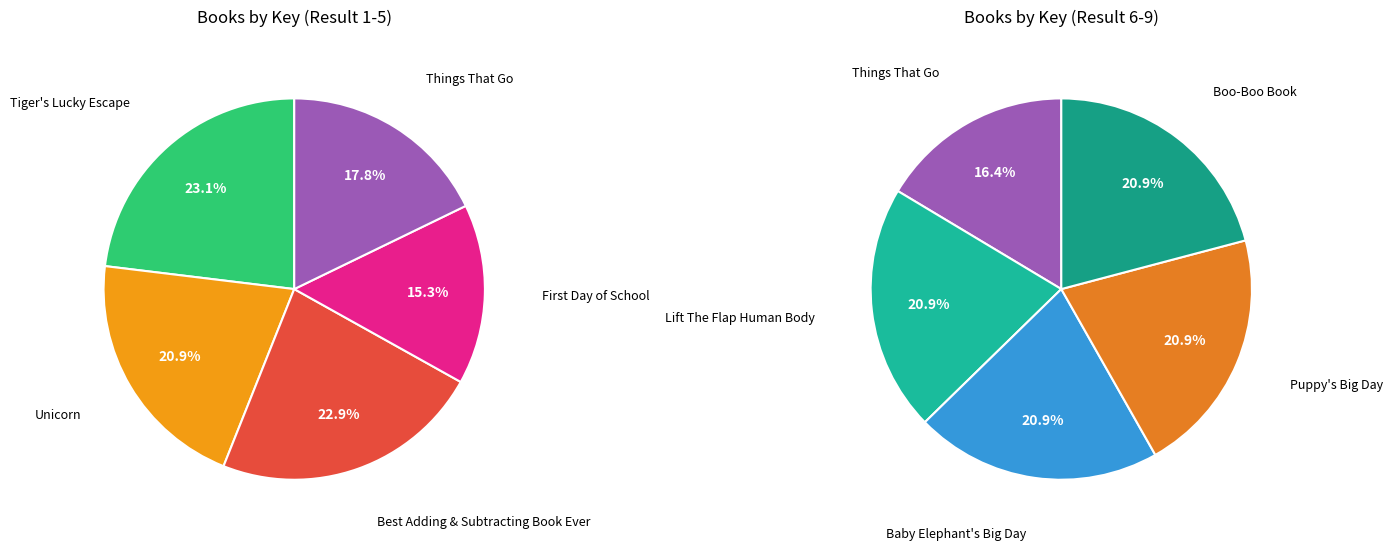

Rank the categories by value from lowest to highest.

First Day of School, Things That Go, Unicorn, Boo-Boo Book, Baby Elephant's Big Day, Puppy's Big Day, Lift The Flap Human Body, Best Adding & Subtracting Book Ever, Tiger's Lucky Escape